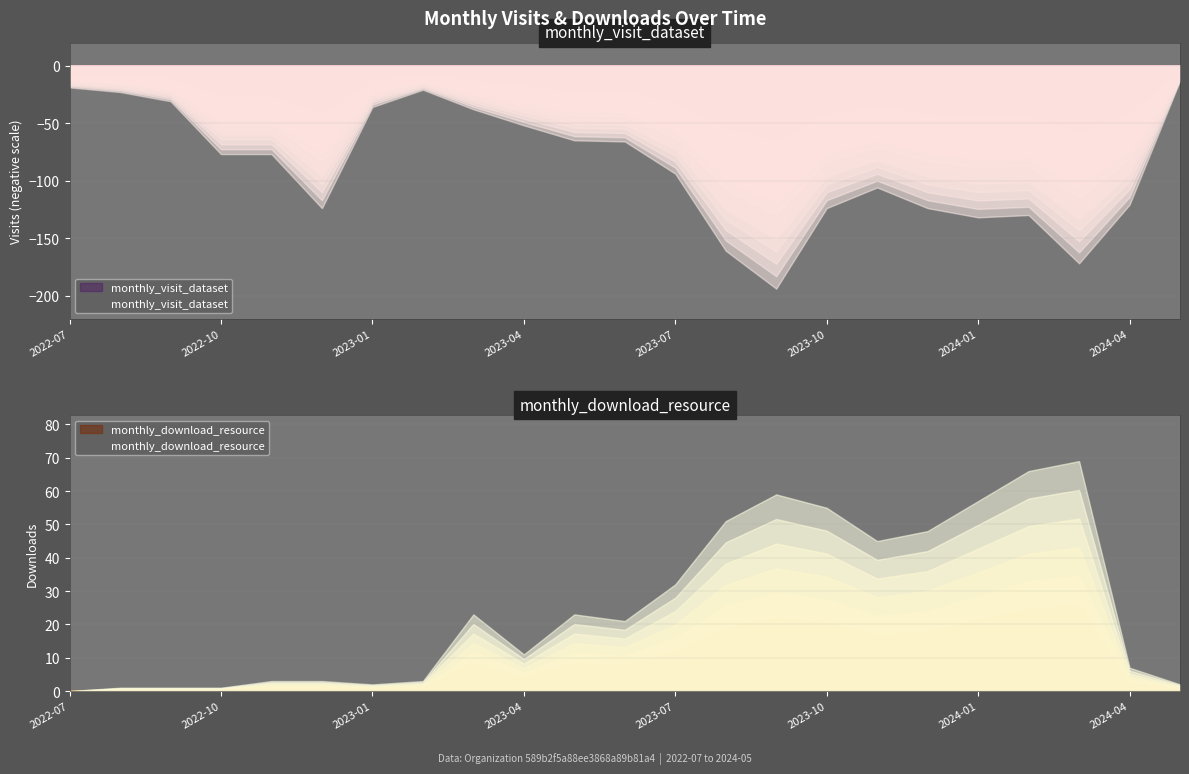

Between 2022-09 and 2023-10, which series saw the biggest shift?

monthly_visit_dataset